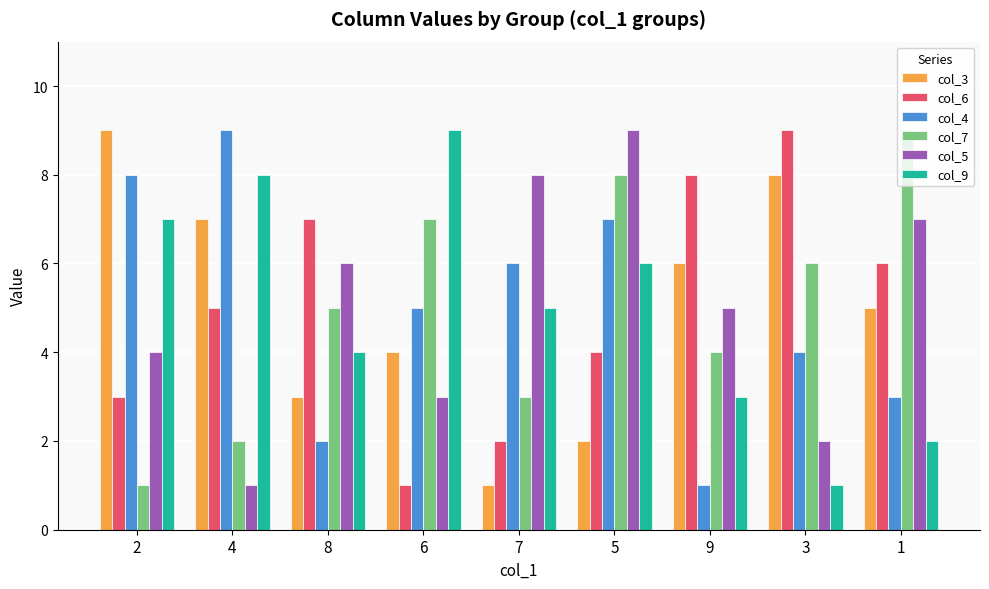

How many bars are there in total?

54